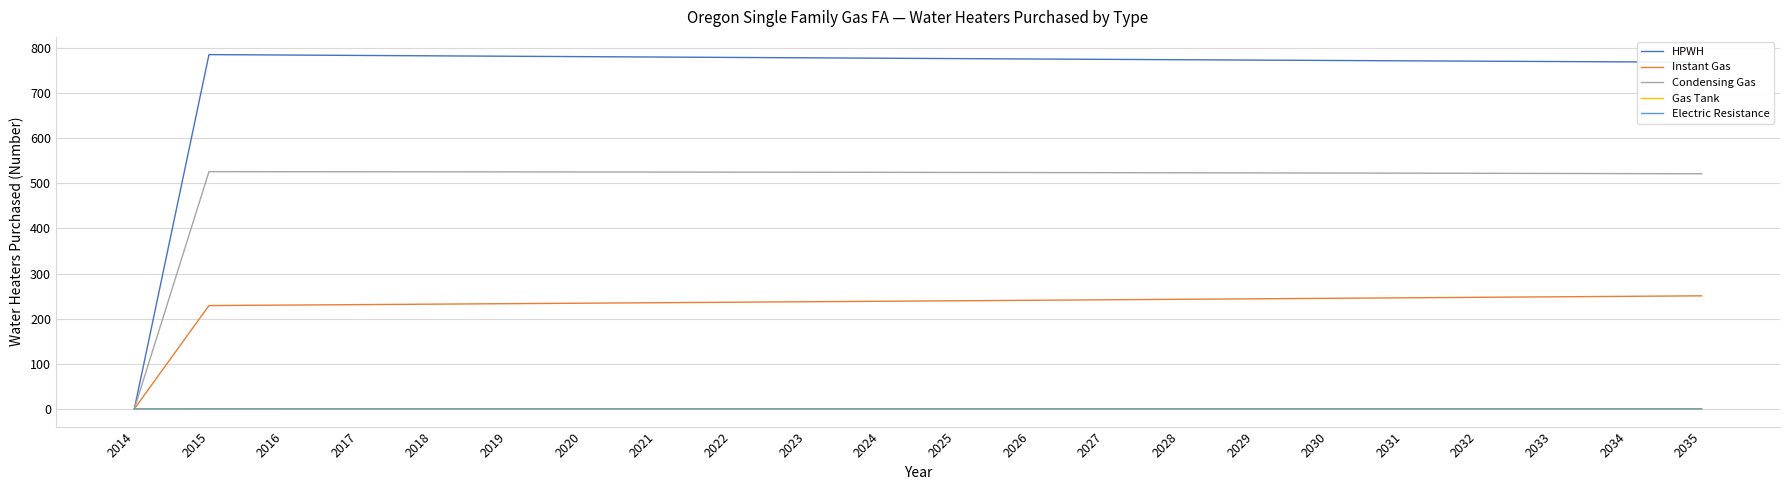

Which series has the largest total across all categories?

HPWH